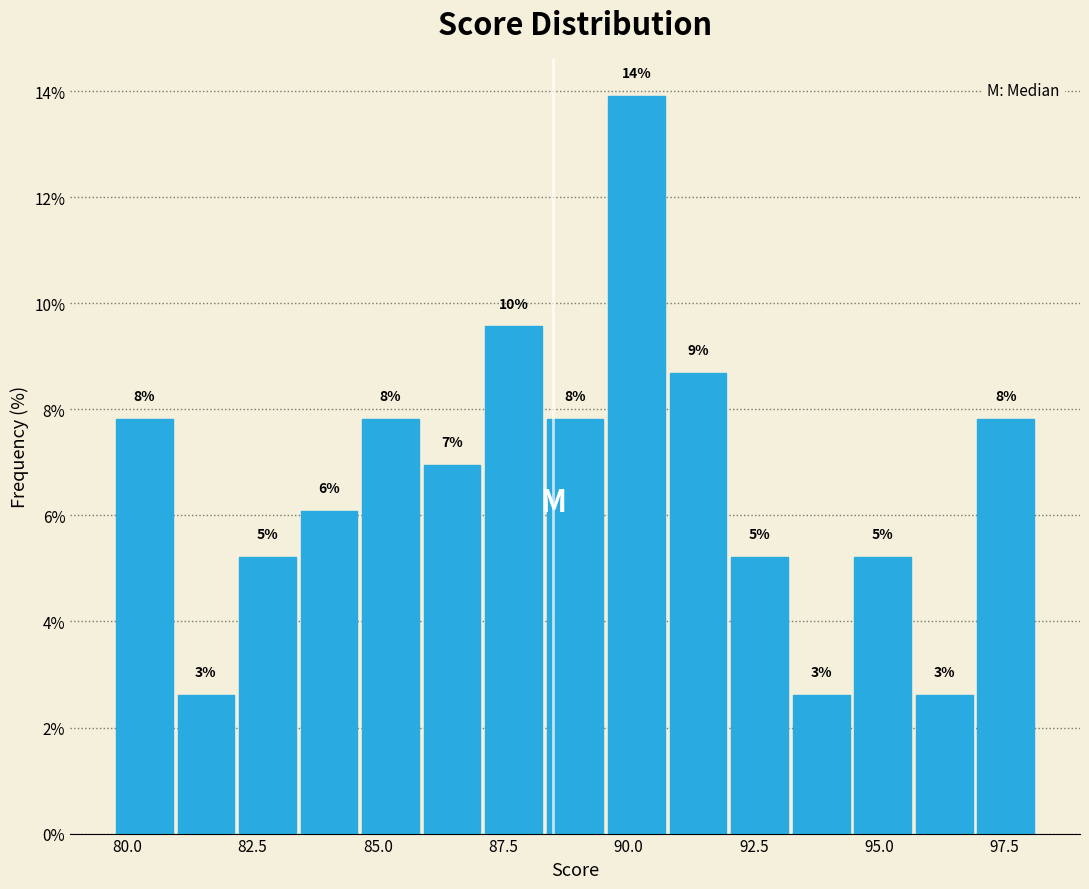

Read against the x-axis, roughly where is the centre of the tallest bar?

90.0